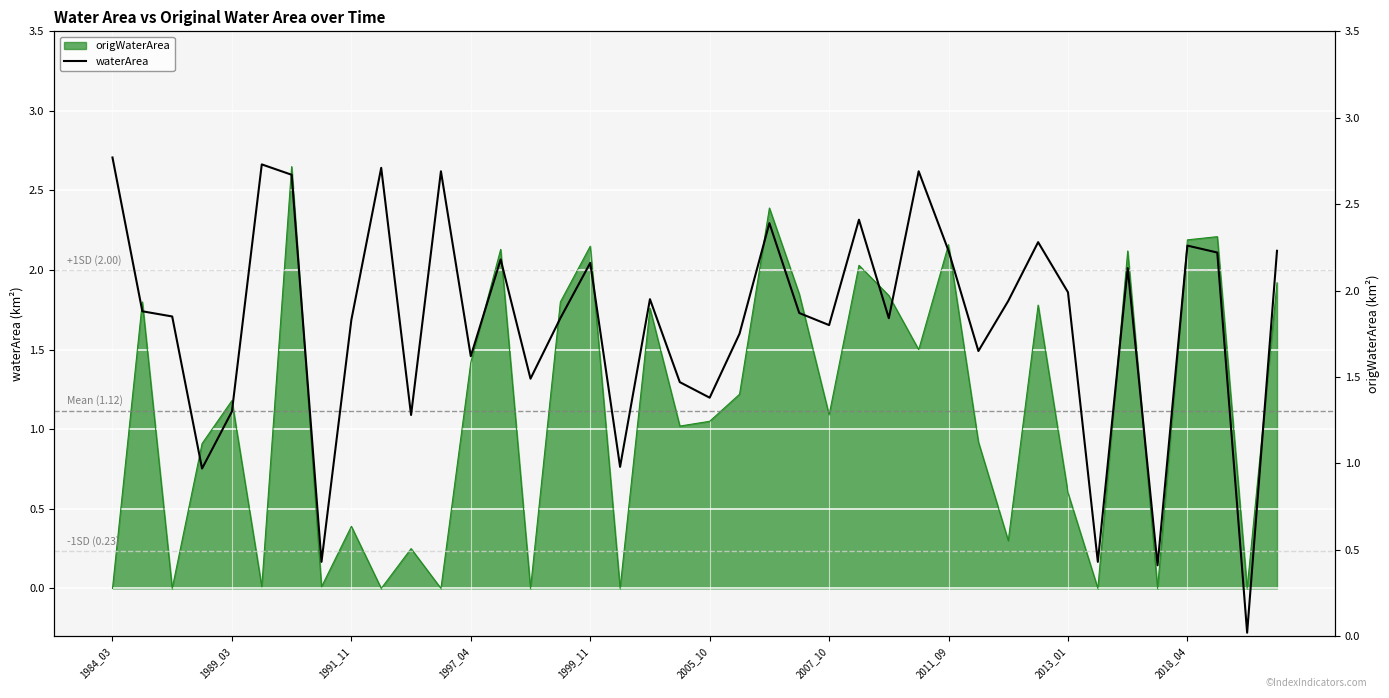

What is the sum of the values at 23 and 11?

4.6